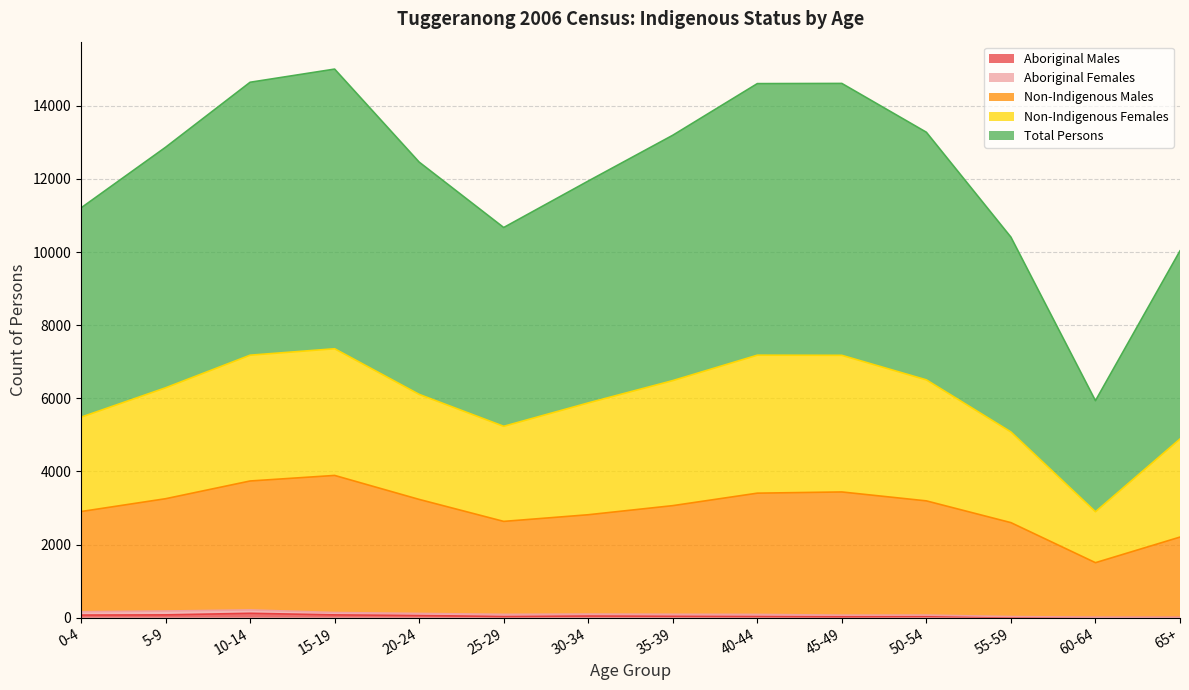

Does the chart display data point markers on the line(s)?

No